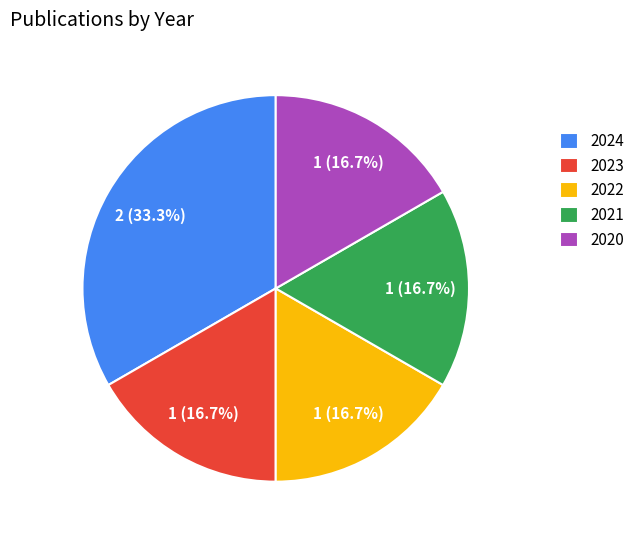

Which has a higher value, 2024 or 2022?

2024